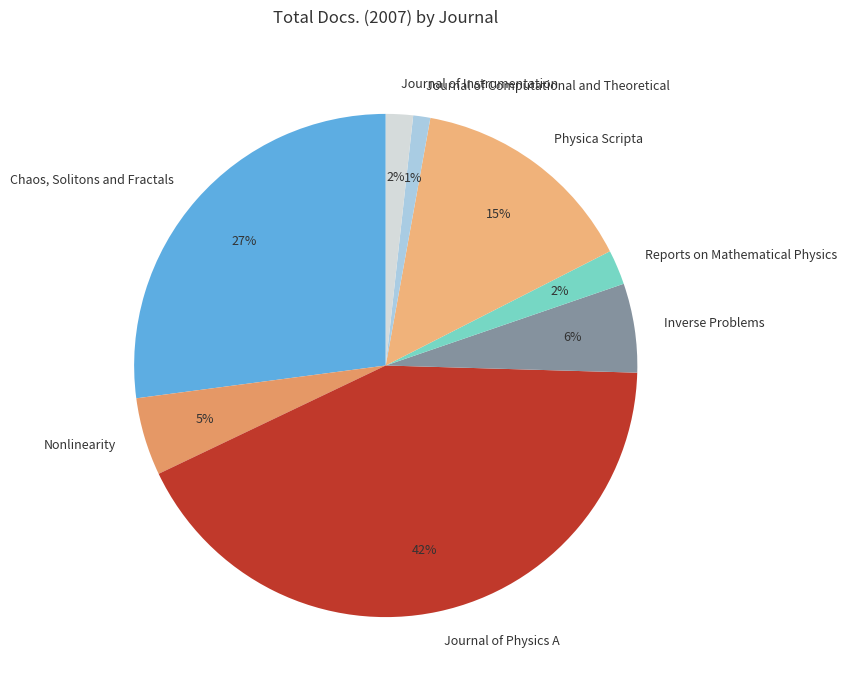

To the nearest percent, what percentage of the pie is Journal of Physics A?

42%